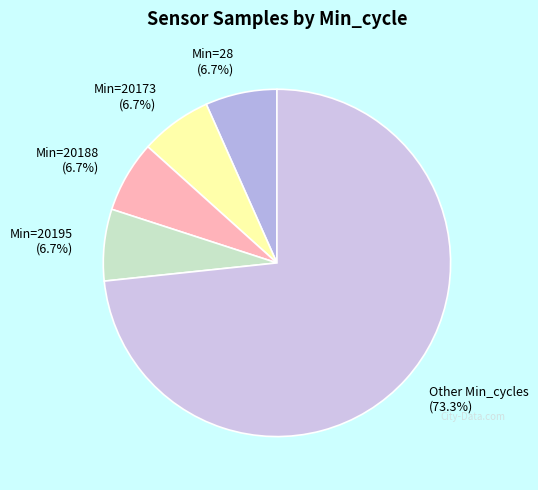

Which category has the biggest portion of the pie?

Other Min_cycles